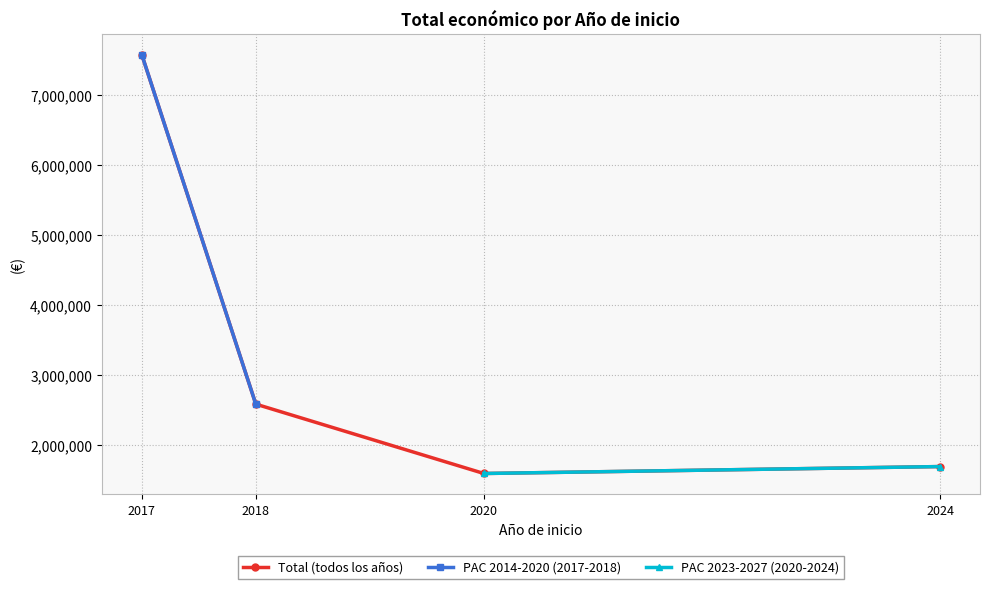

The value at 2024 is 327153. True or false?

False